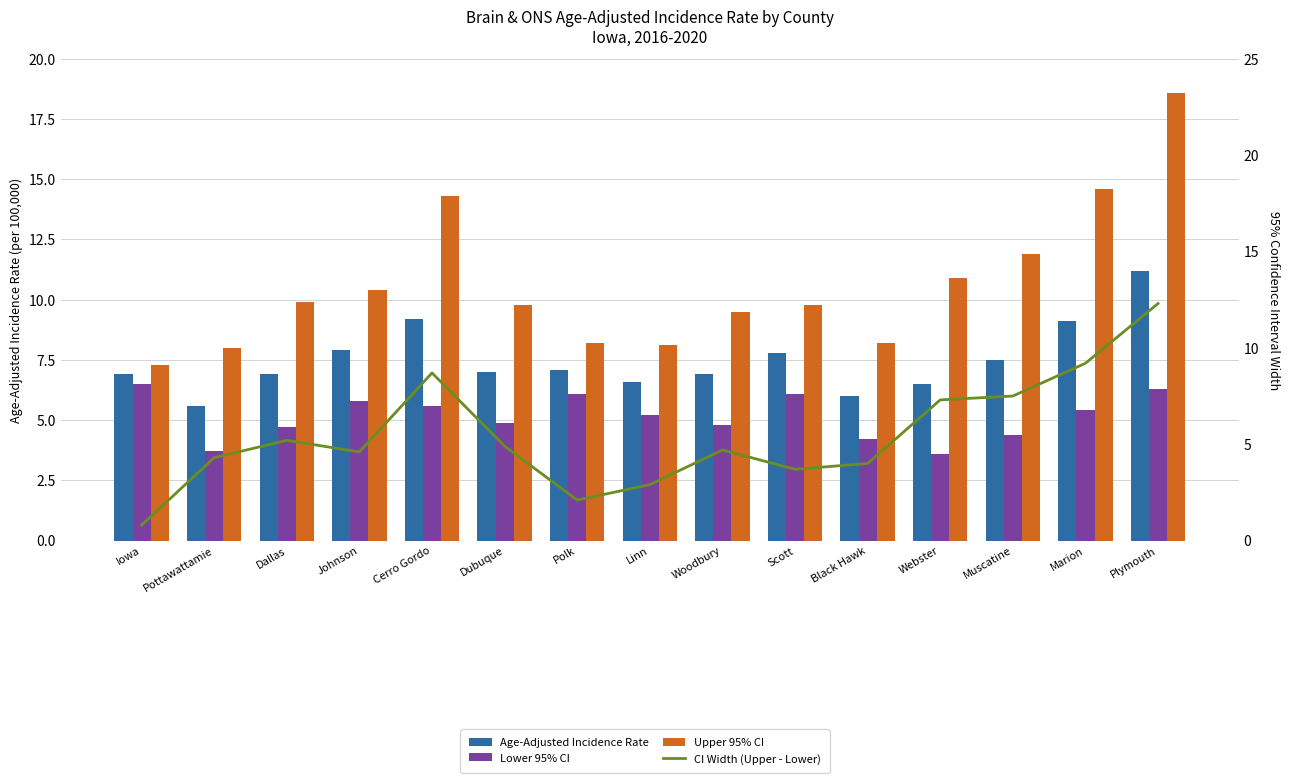

How many groups of bars are there?

15